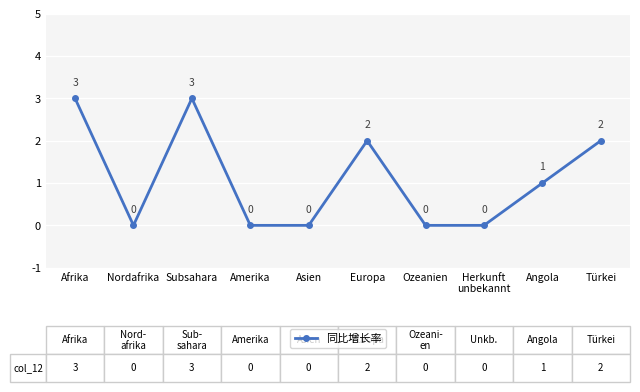

Where is the first local minimum?

Nordafrika